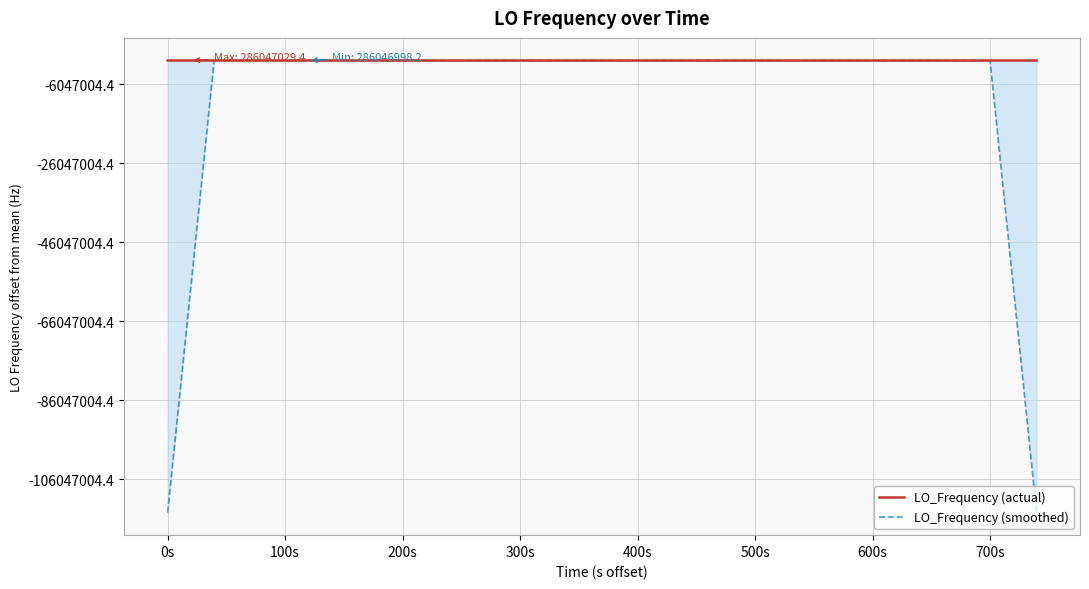

Is this an area chart (filled region under the line)?

Yes